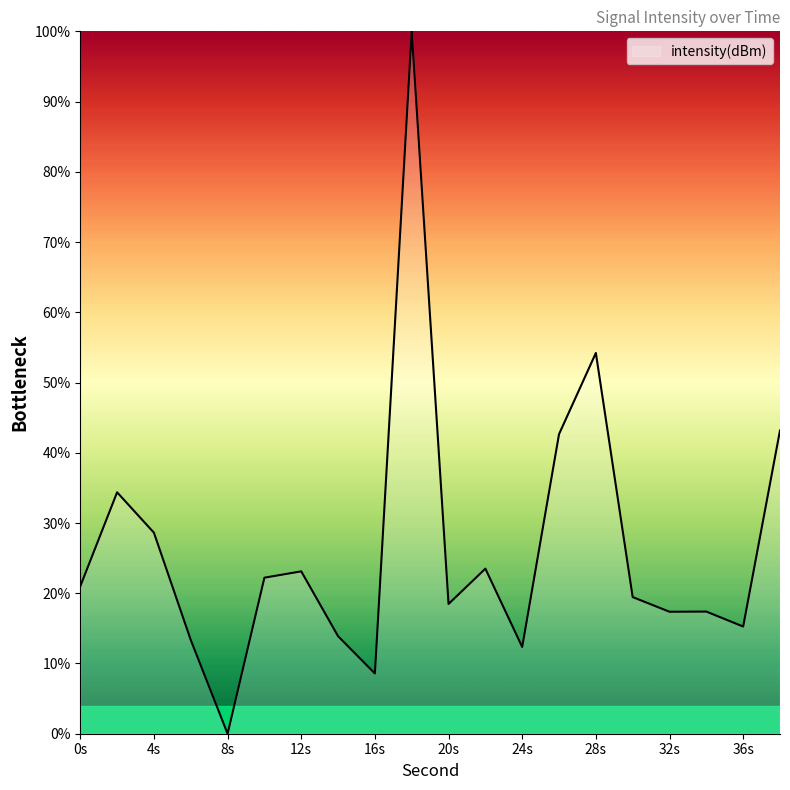

What is the difference between the second highest and minimum values?

54.2